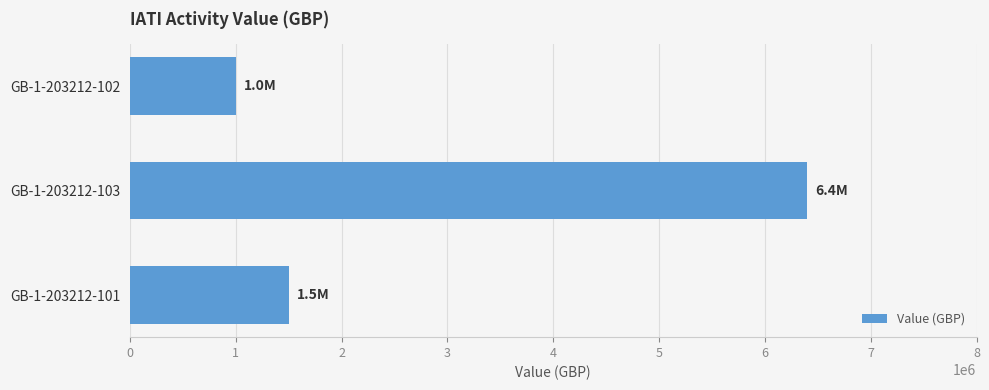

Rank the categories by value from lowest to highest.

GB-1-203212-102, GB-1-203212-101, GB-1-203212-103